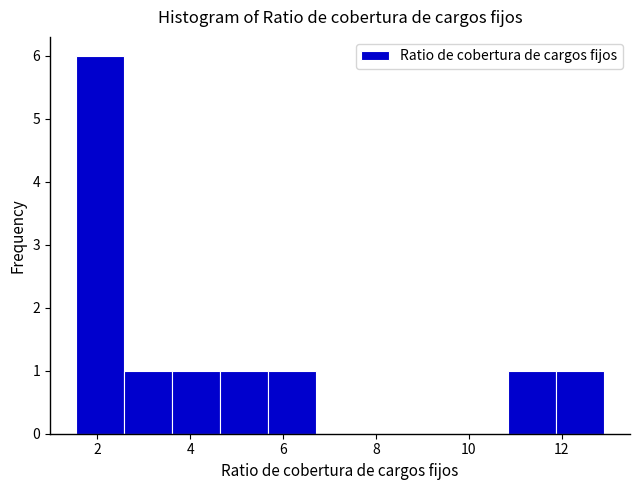

What is the height of the bar covering 11.8 to 13.0 on the x-axis? Neither the bar edges nor the heights are printed on the chart, so give them approximately, as read against the axes.

1